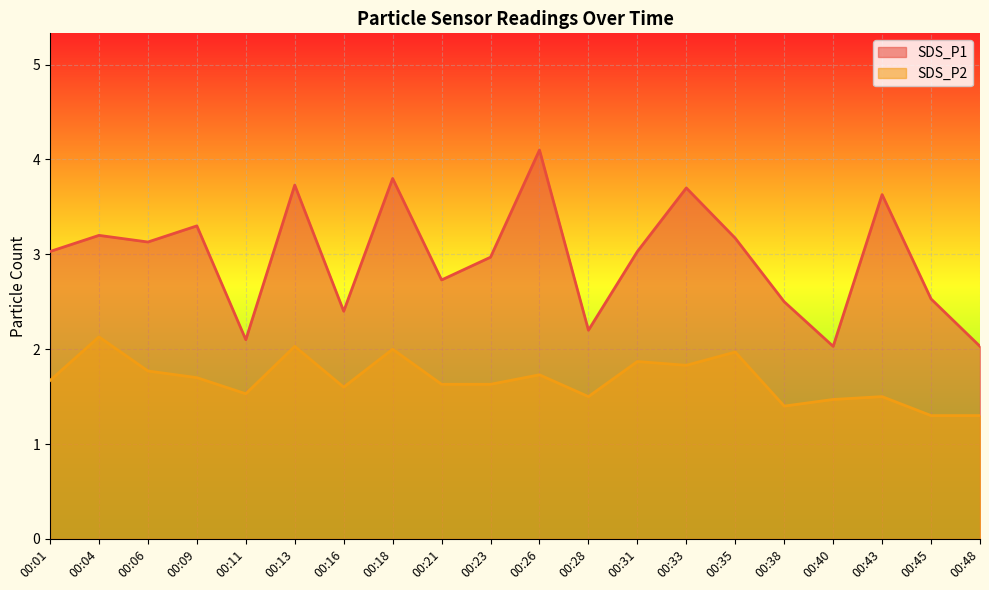

Reading right to left, extract all data points from this chart.

SDS_P1: 2.0	2.5	3.6	2.0	2.5	3.2	3.7	3.0	2.2	4.1	3.0	2.7	3.8	2.4	3.7	2.1	3.3	3.1	3.2	3.0
SDS_P2: 1.3	1.3	1.5	1.5	1.4	2.0	1.8	1.9	1.5	1.7	1.6	1.6	2.0	1.6	2.0	1.5	1.7	1.8	2.1	1.7